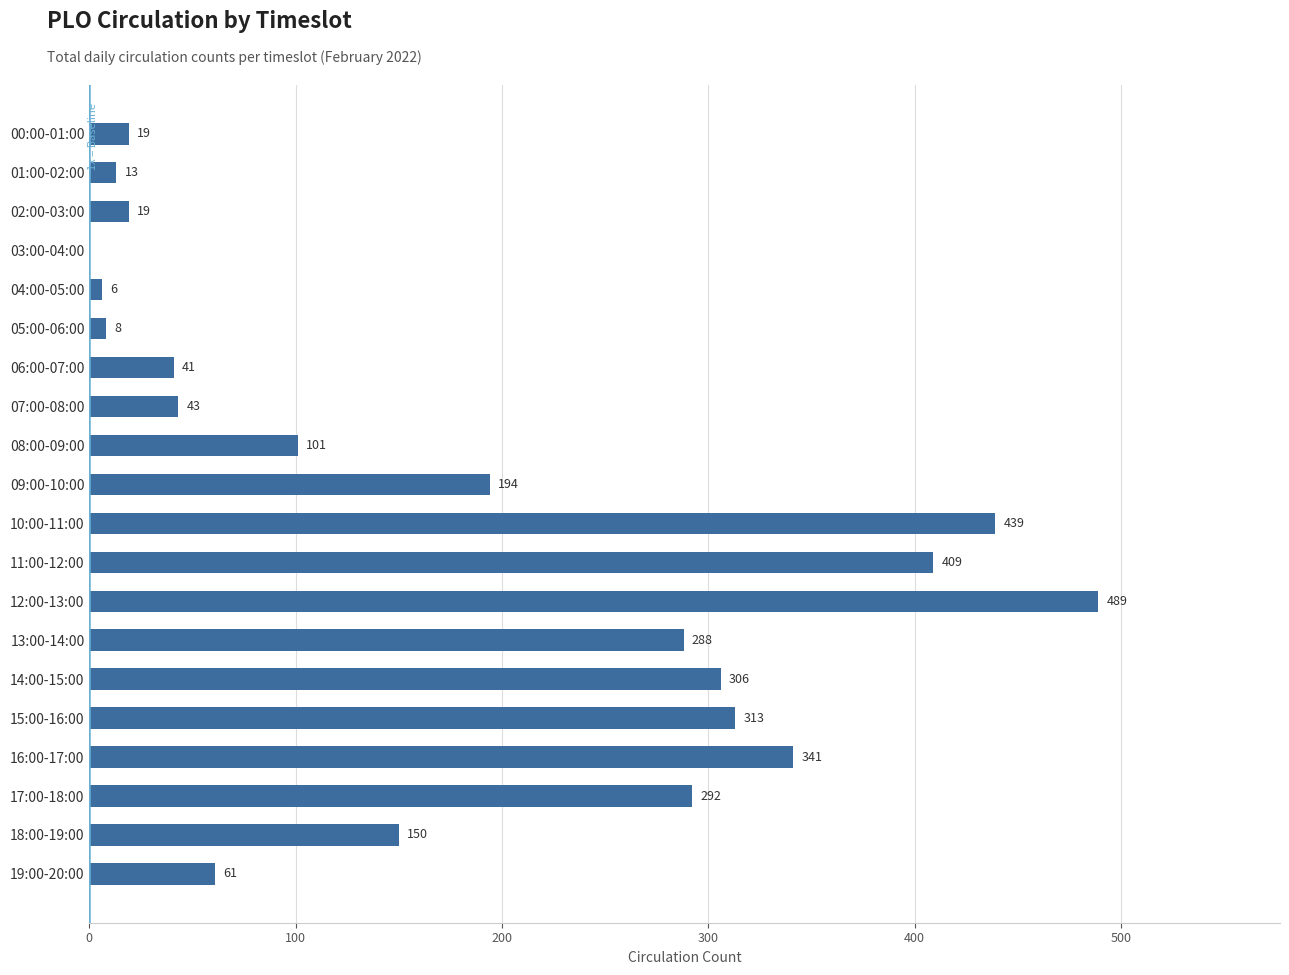

How many series are shown in this chart?

1